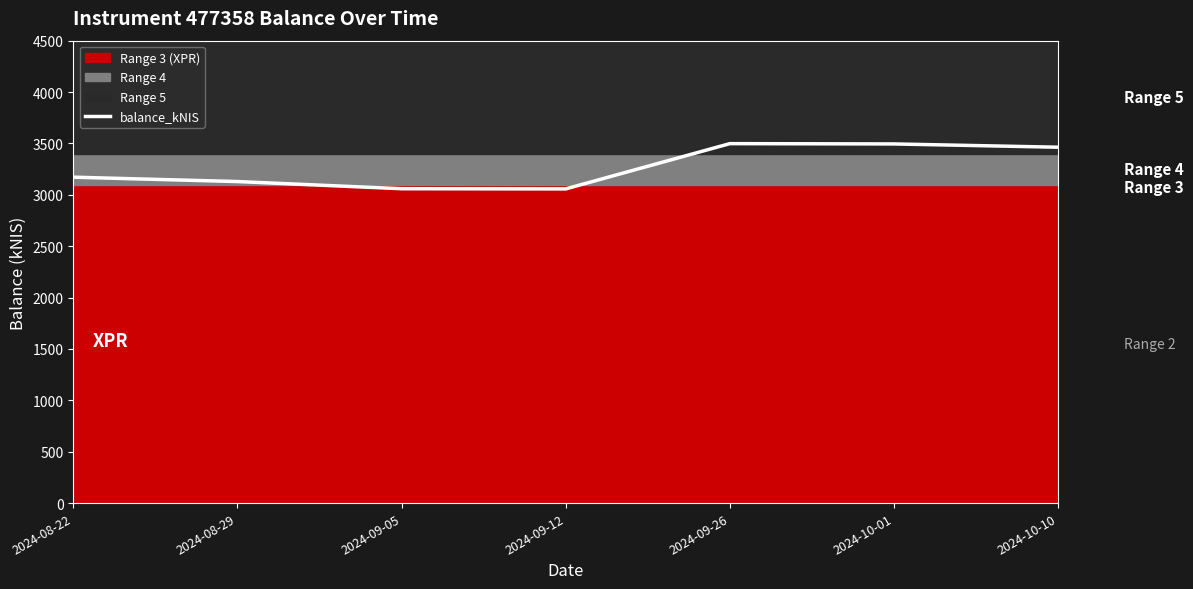

What position from the left is 2024-08-29?

2